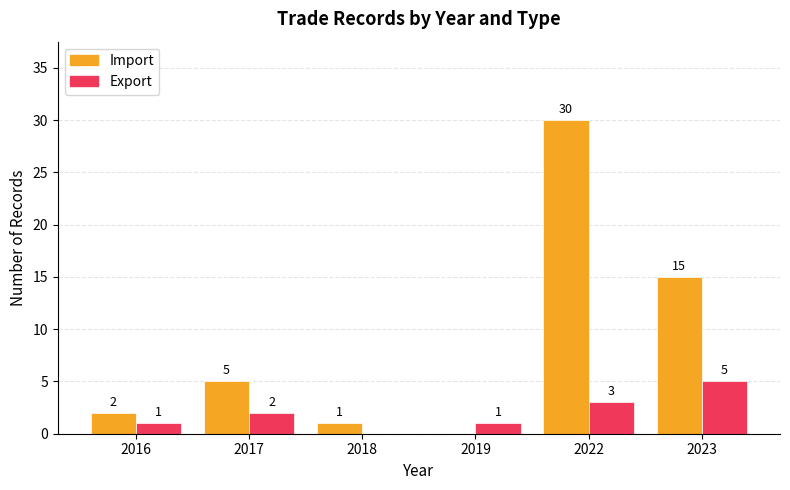

Read the Import value at 2022, to the nearest 10.

30